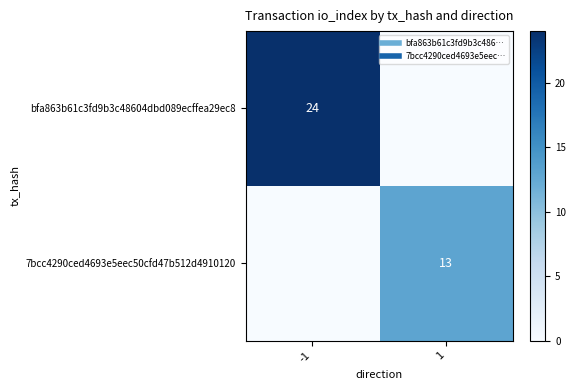

True or false: bfa863b61c3fd9b3c48604dbd089ecffea29ec8 has a value of 0 at 1.

True